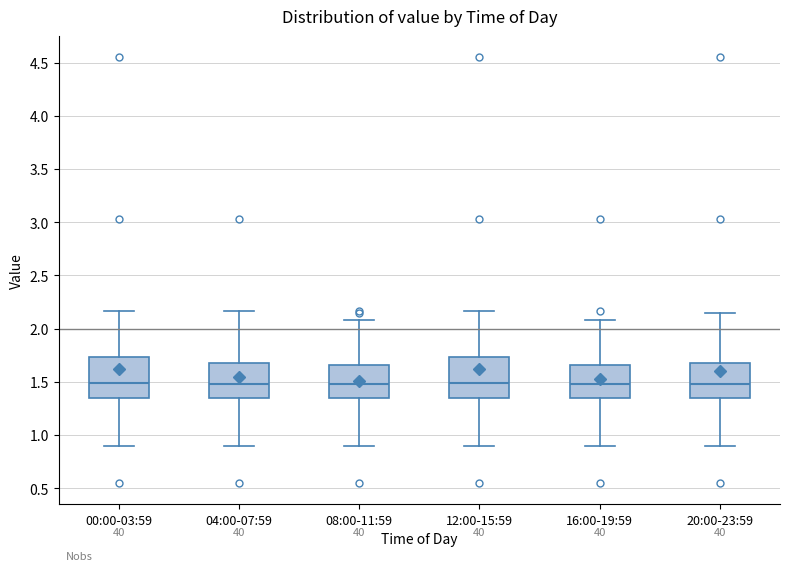

Reading left to right, read every box against the y-axis: the position of its median line, the range the box covers, and the ends of its whiskers. The values are not printed on the chart, so give them approximately, as read against the axis.

00:00-03:59: median 1.50, box 1.35 to 1.75, whiskers 0.90 to 2.15
04:00-07:59: median 1.50, box 1.35 to 1.70, whiskers 0.90 to 2.15
08:00-11:59: median 1.50, box 1.35 to 1.65, whiskers 0.90 to 2.10
12:00-15:59: median 1.50, box 1.35 to 1.75, whiskers 0.90 to 2.15
16:00-19:59: median 1.50, box 1.35 to 1.65, whiskers 0.90 to 2.10
20:00-23:59: median 1.50, box 1.35 to 1.70, whiskers 0.90 to 2.15